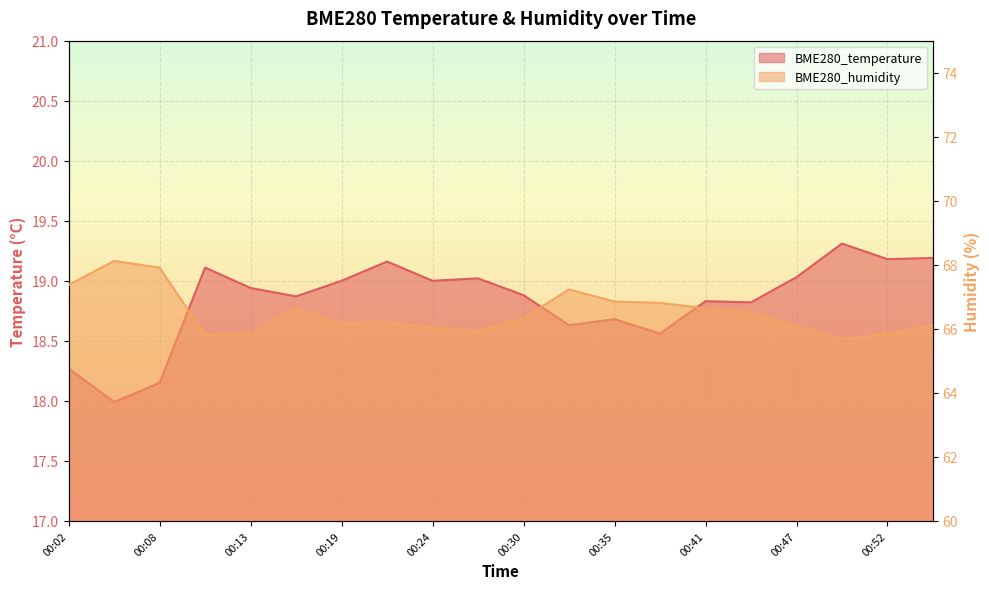

True or false: BME280_humidity has a value of 118.8 at 00:33.

False